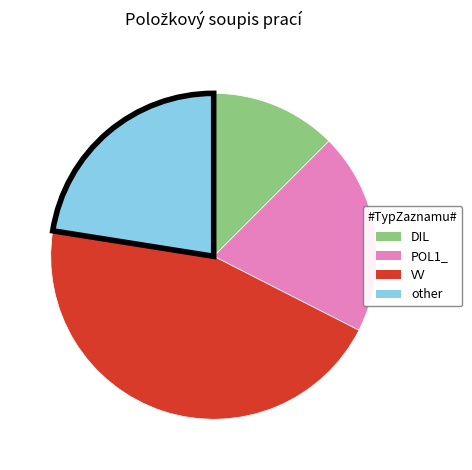

Which category has the smallest portion of the pie?

DIL